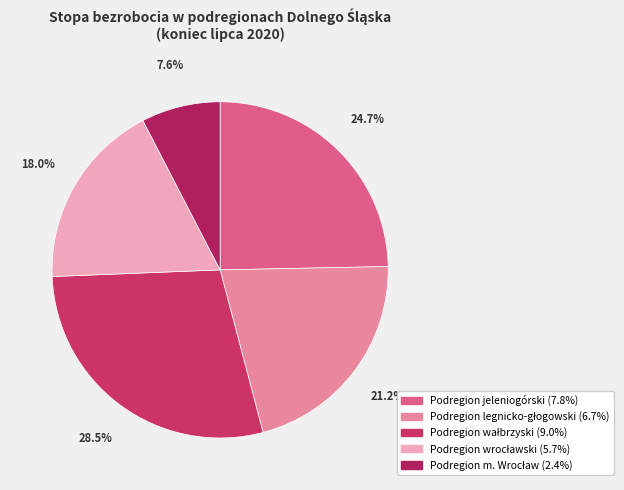

How many slices are in this pie chart?

5